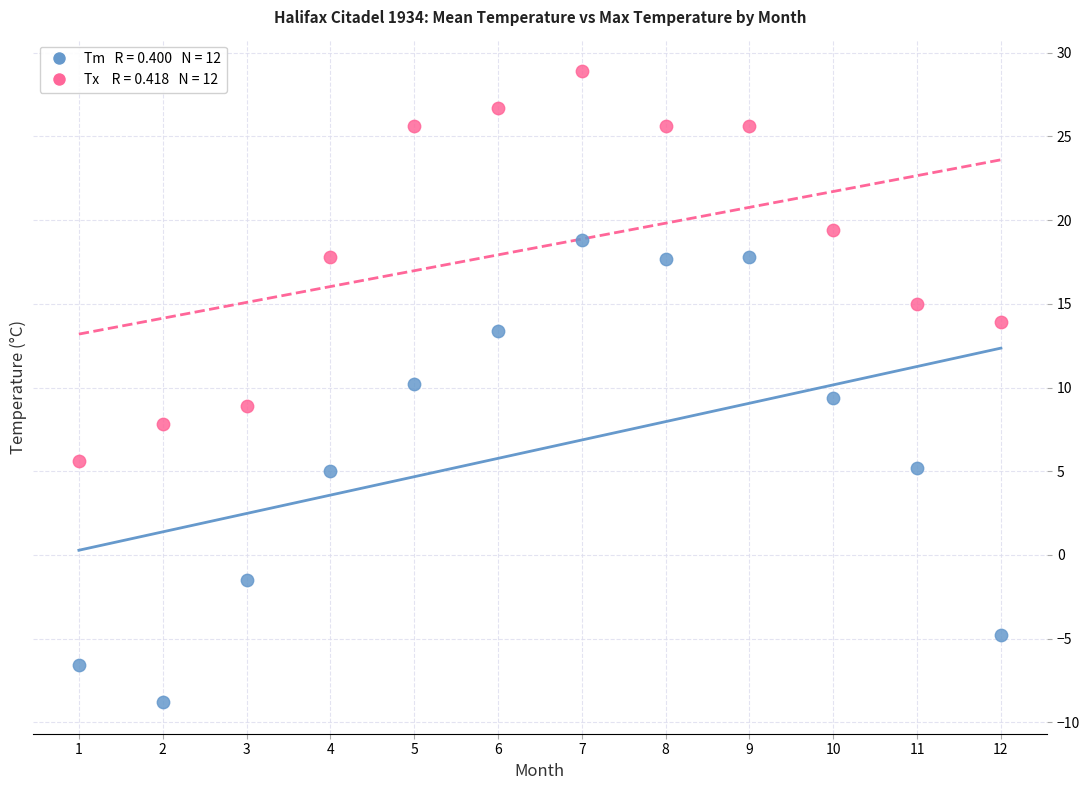

Across all data points, what is the range of Y values (max minus min)?

37.7